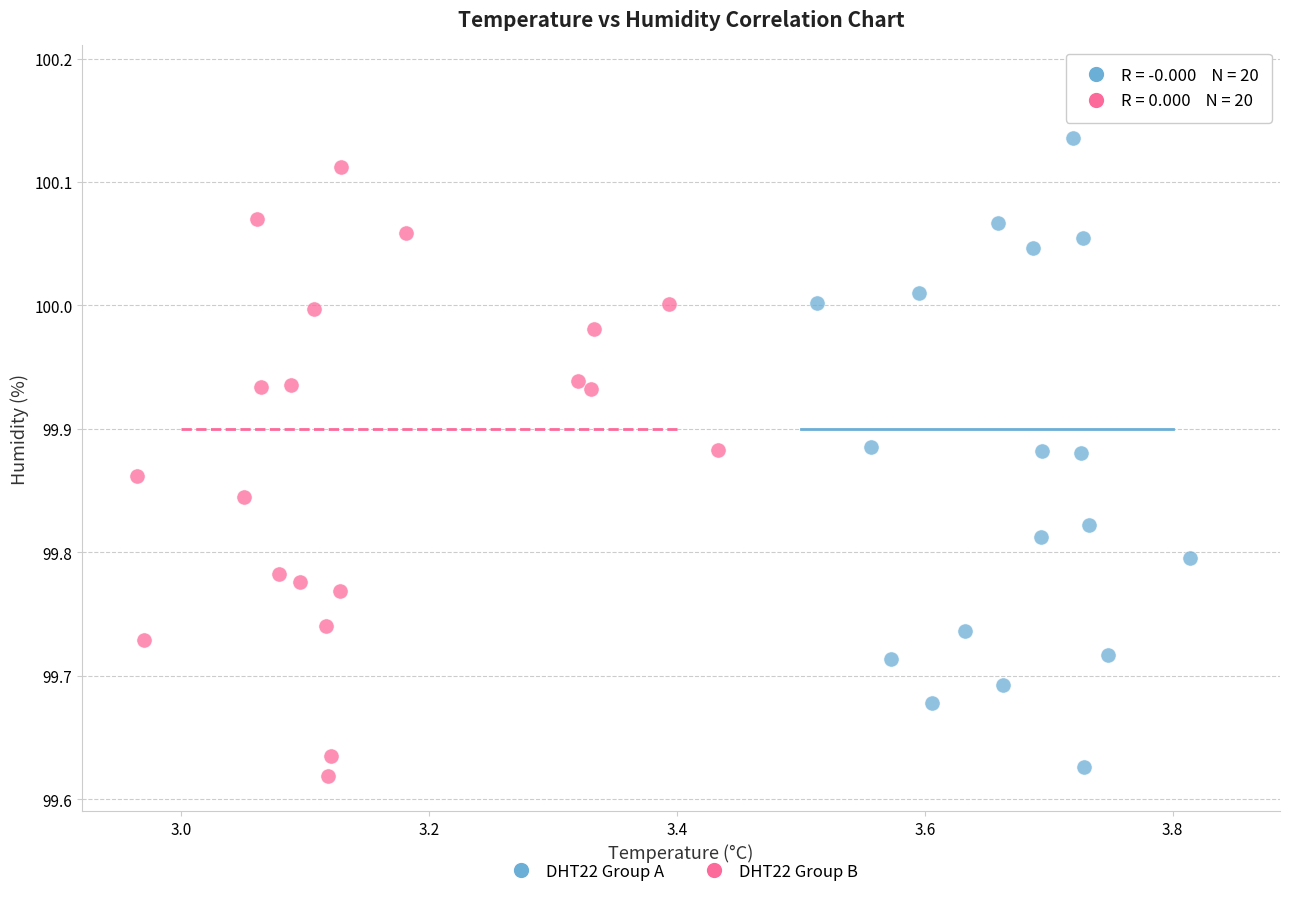

Which series has the widest spread of Y values?

DHT22 Group A